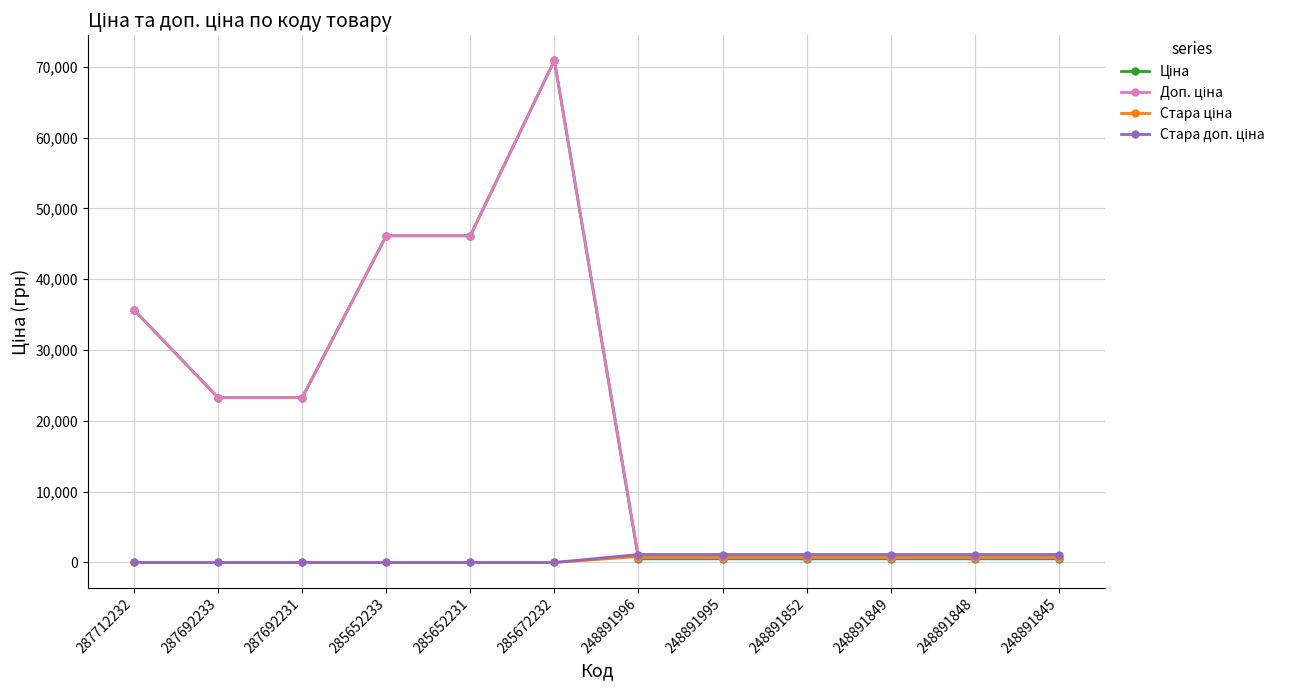

What is the maximum value shown in the chart?

70906.0